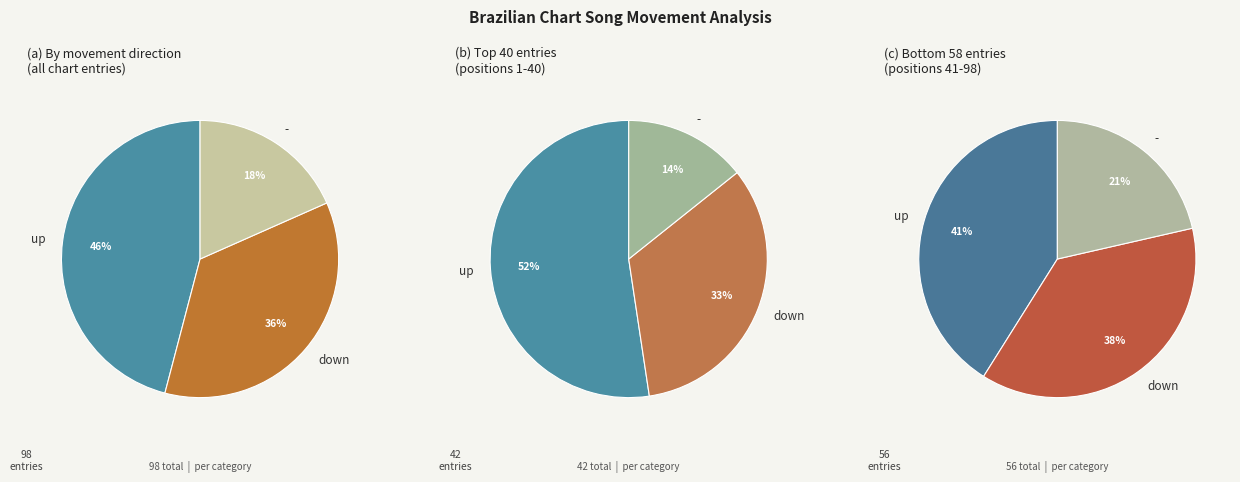

To the nearest percent, what portion does down represent?

36%